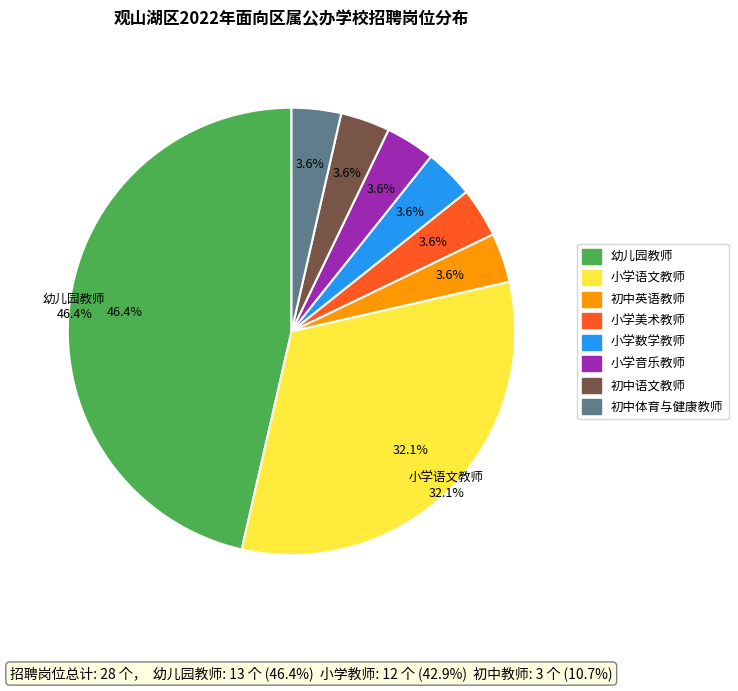

To the nearest percent, what is the difference between the 小学数学教师 and 小学语文教师 slice percentages?

29%